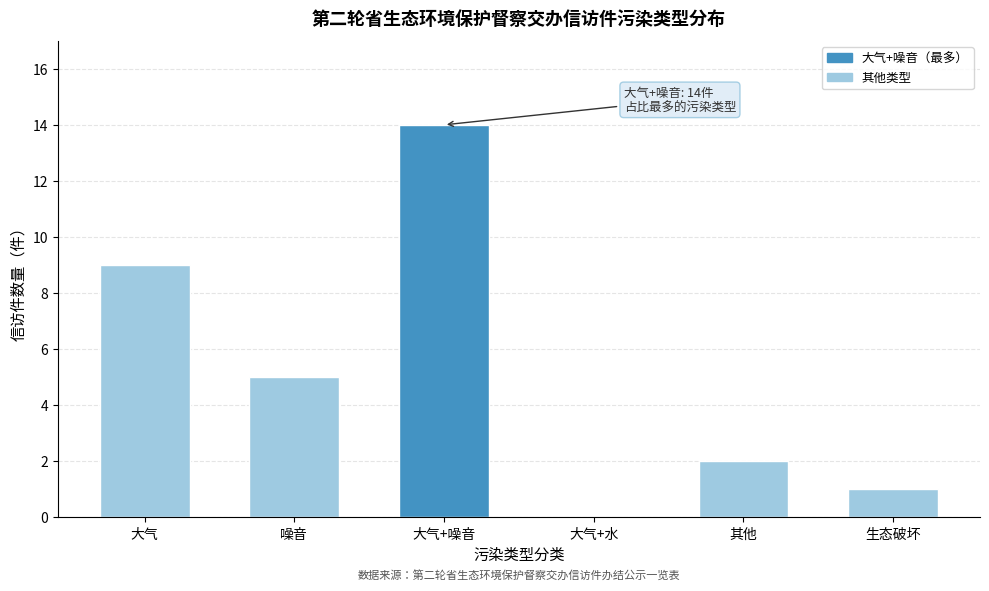

Reading left to right, what are all the values shown in this chart?

大气=9	噪音=5	大气+噪音=14	大气+水=0	其他=2	生态破坏=1